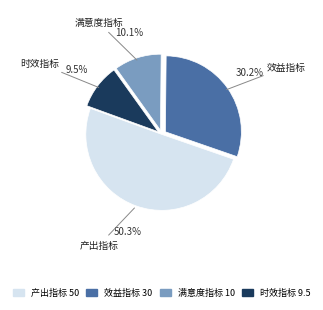

Combined, do 时效指标 and 效益指标 account for over 50%?

No